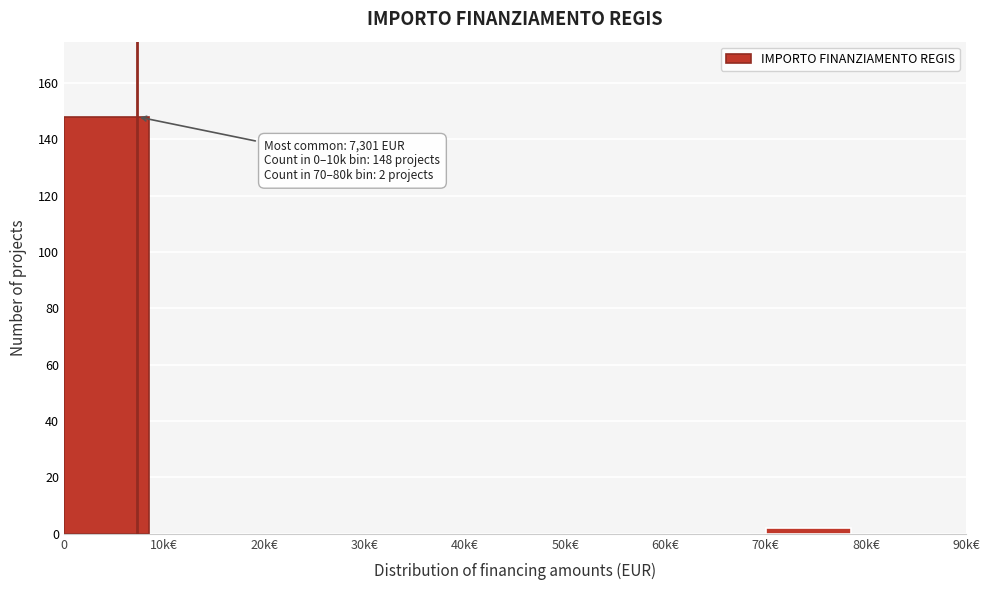

Reading right to left, extract all data points from this chart.

80k€=0	70k€=2	60k€=0	50k€=0	40k€=0	30k€=0	20k€=0	10k€=0	0=148